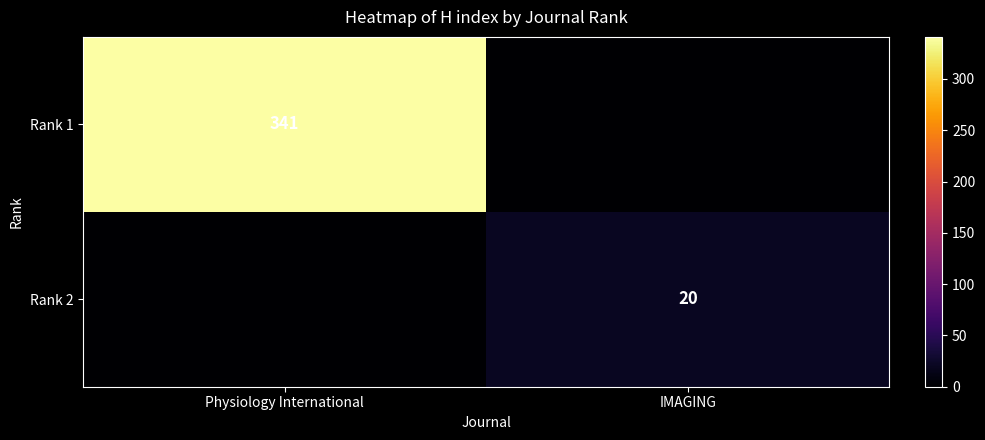

The Rank 1 series shows 341 at Physiology International. True or false?

True